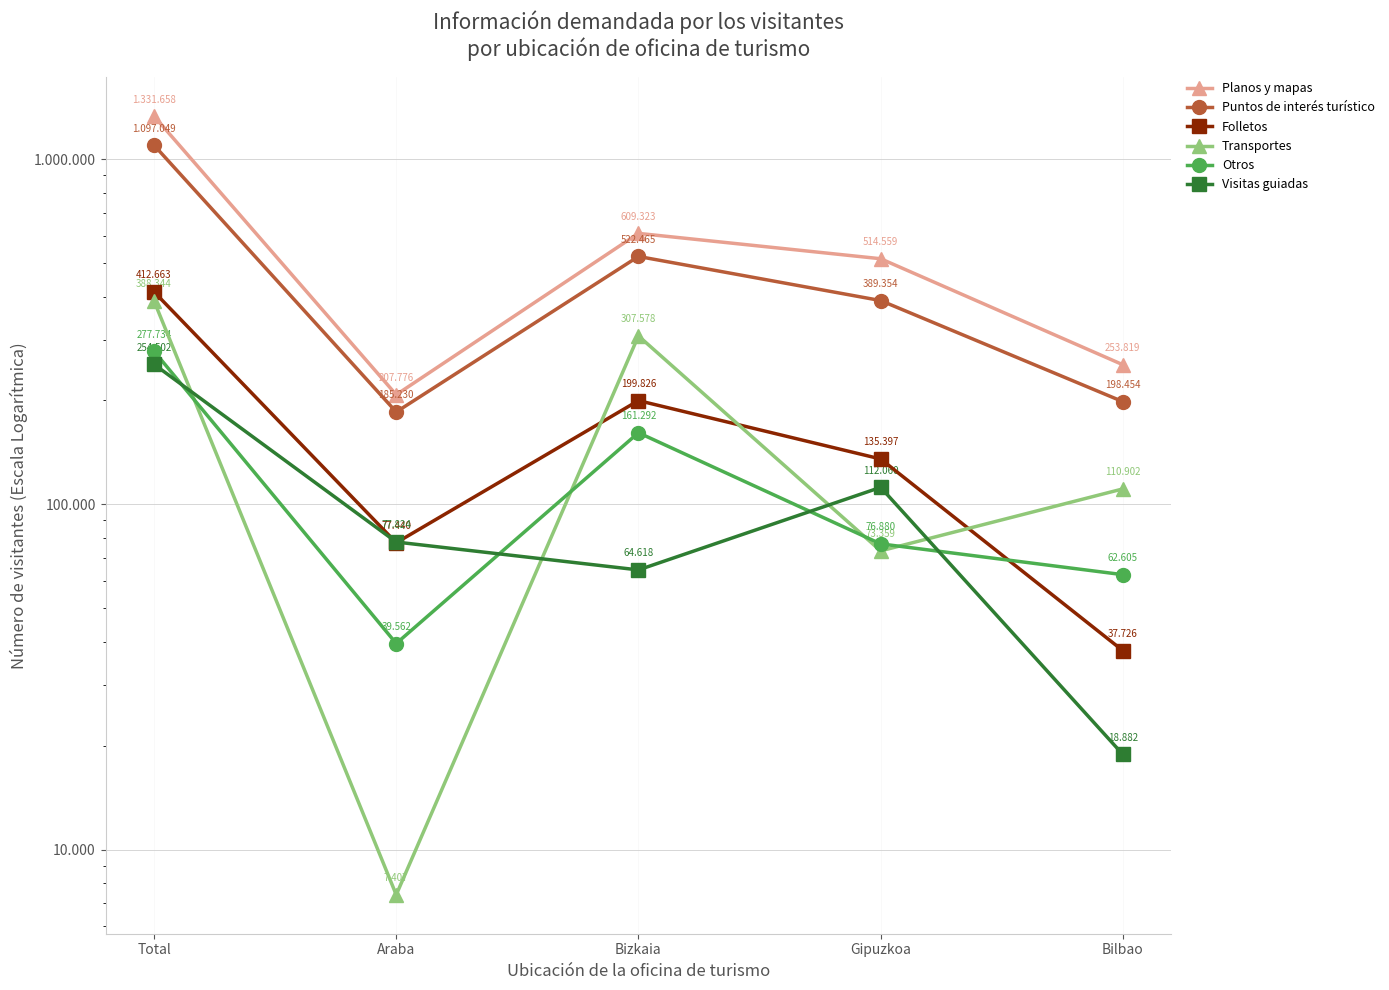

At how many categories does at least one series exceed 1247325?

1